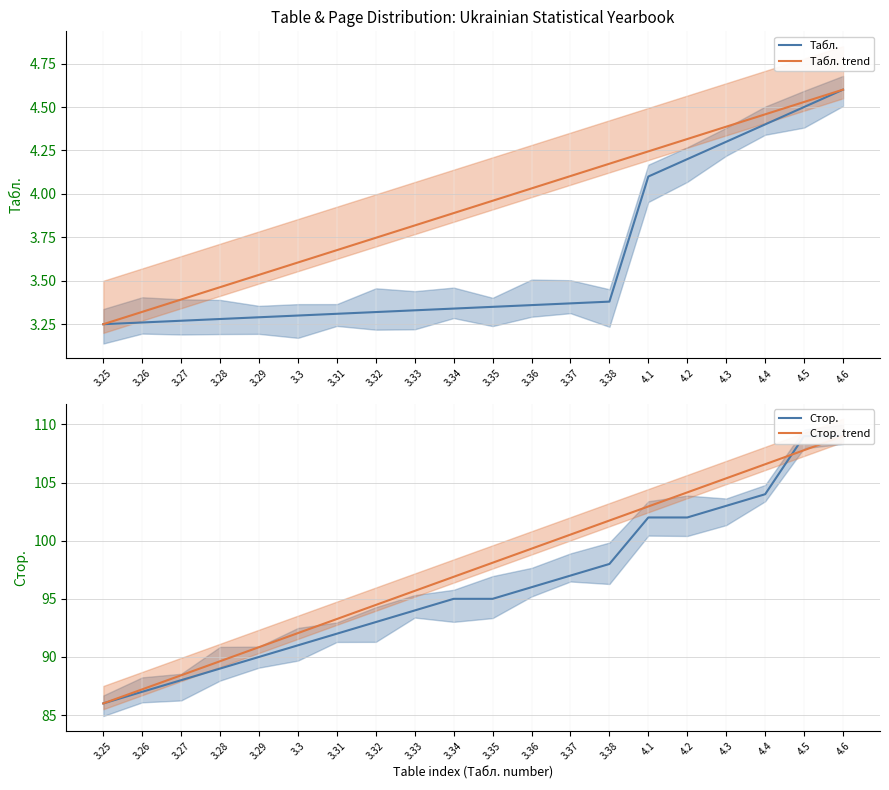

Is the value of Стор. trend at 3.3 greater than the value of Стор. at 3.34?

No